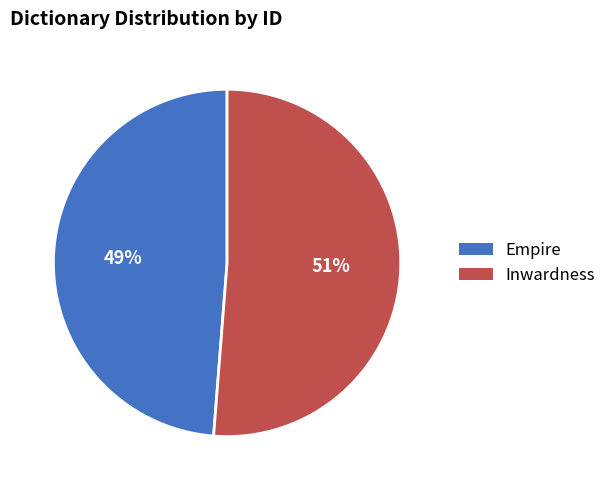

True or false: Inwardness accounts for 58% of the total.

False